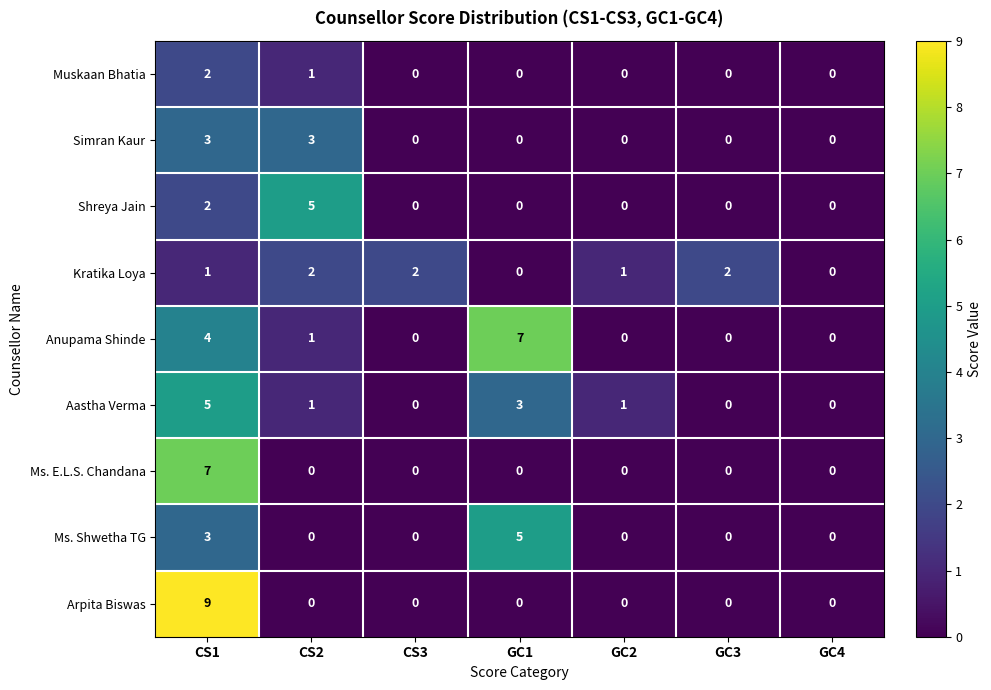

What is the sum of all Aastha Verma values?

10